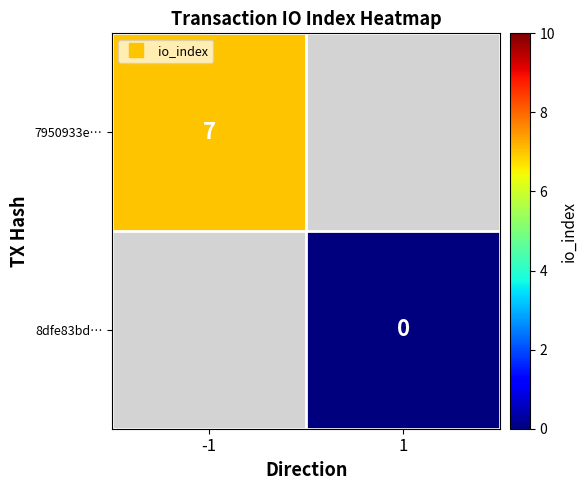

The 7950933e… series shows 7.0 at -1. True or false?

True